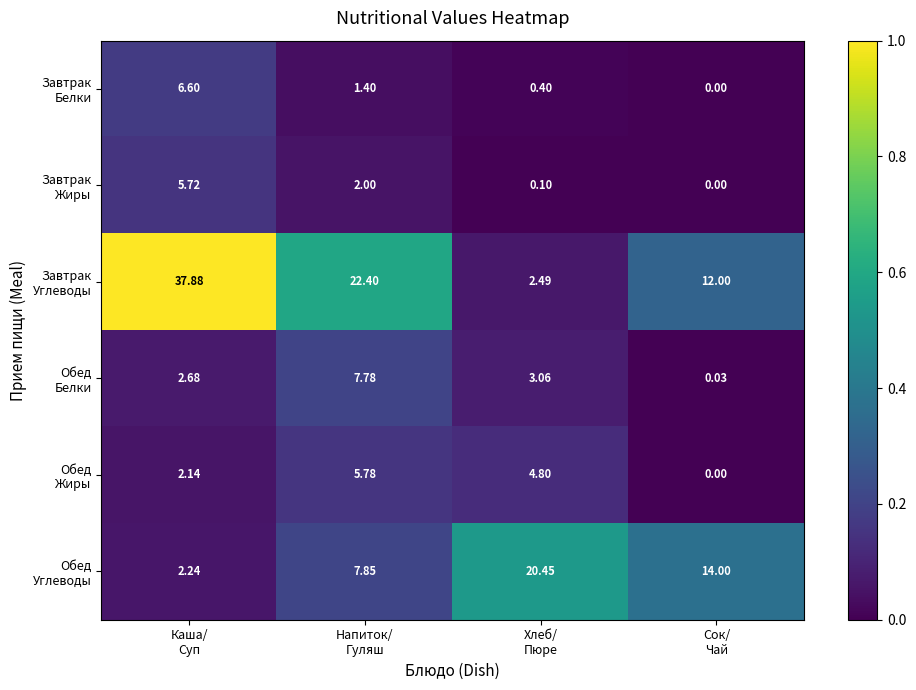

Count the number of data series in this chart.

6